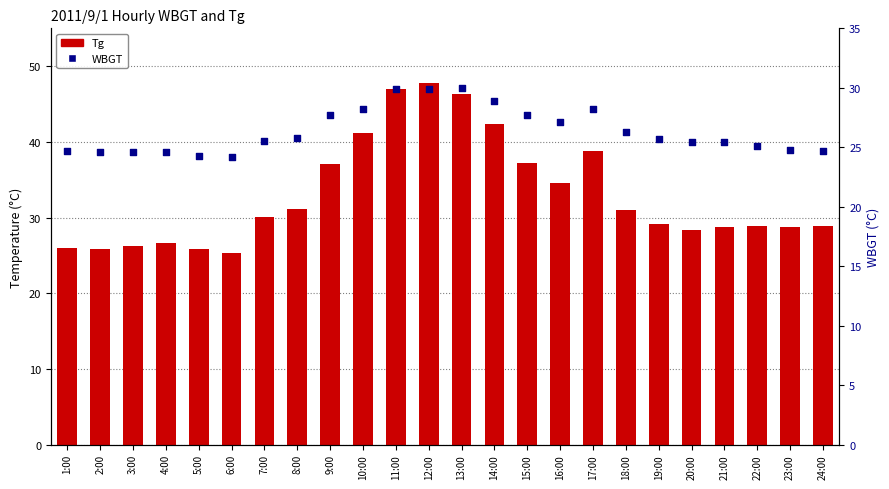

At which category is the sum across all series the highest?

12:00